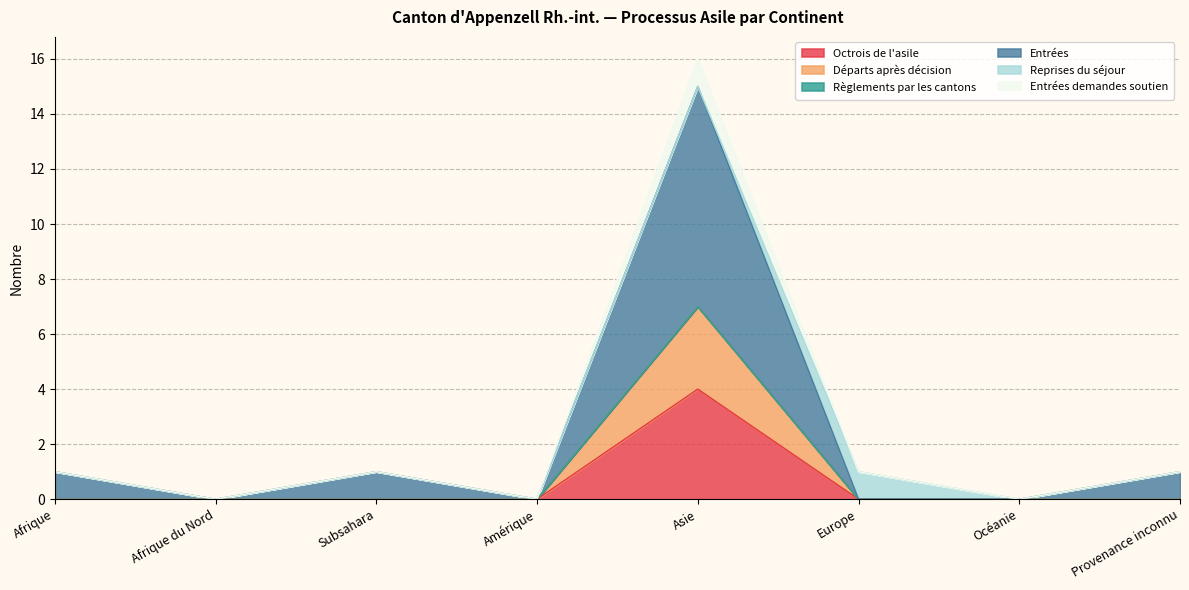

Which series has the largest total across all categories?

Entrées